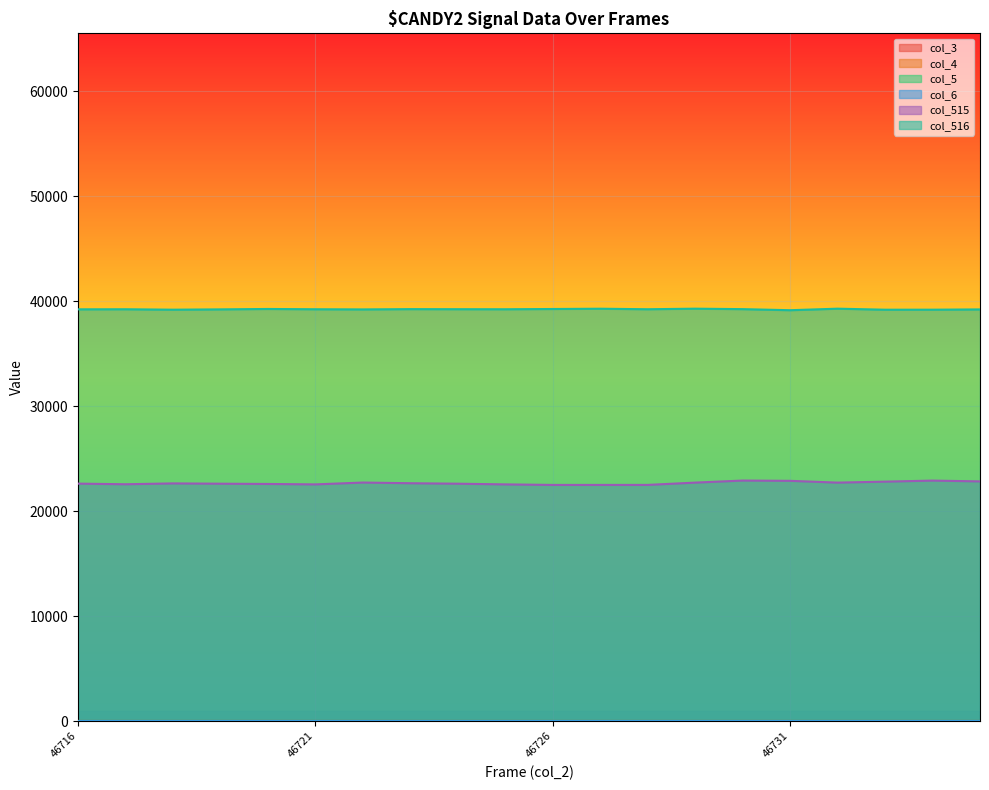

What is the total value across all series at 46729?

62022